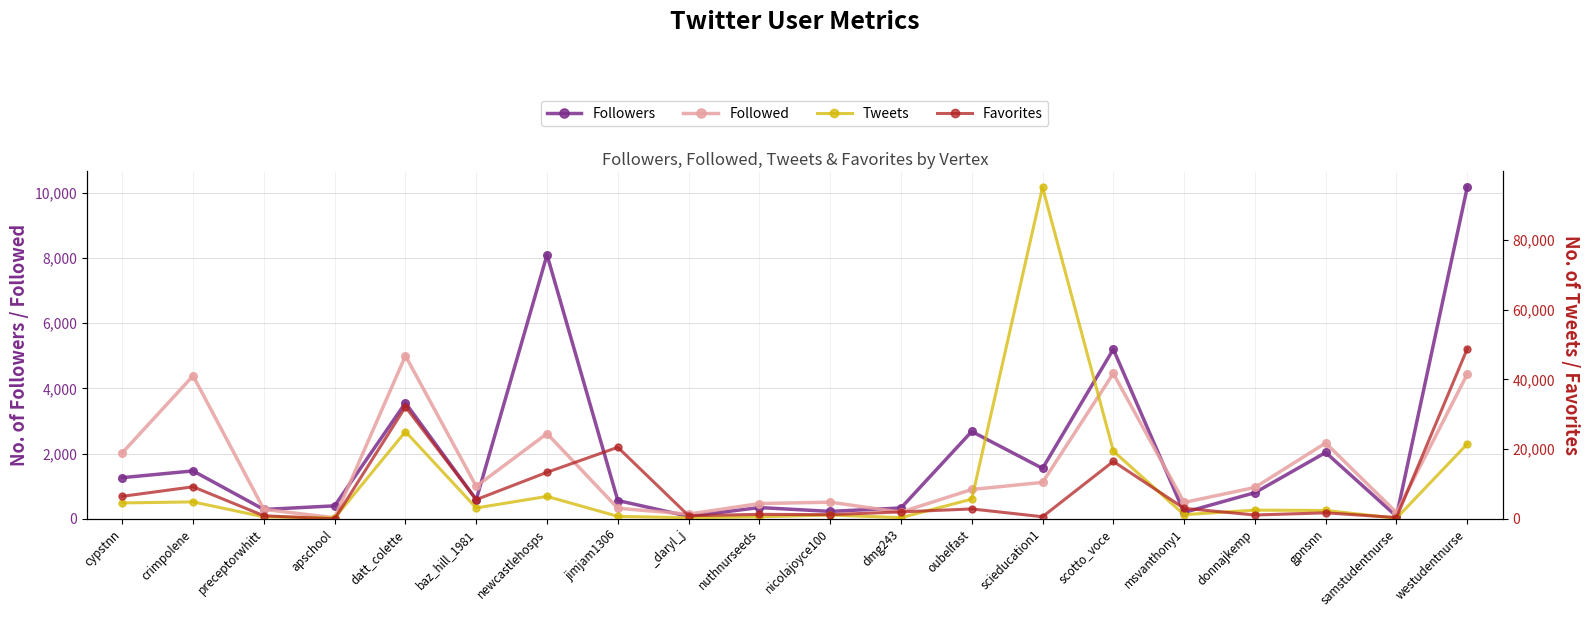

What is the total value across all series at samstudentnurse?

840